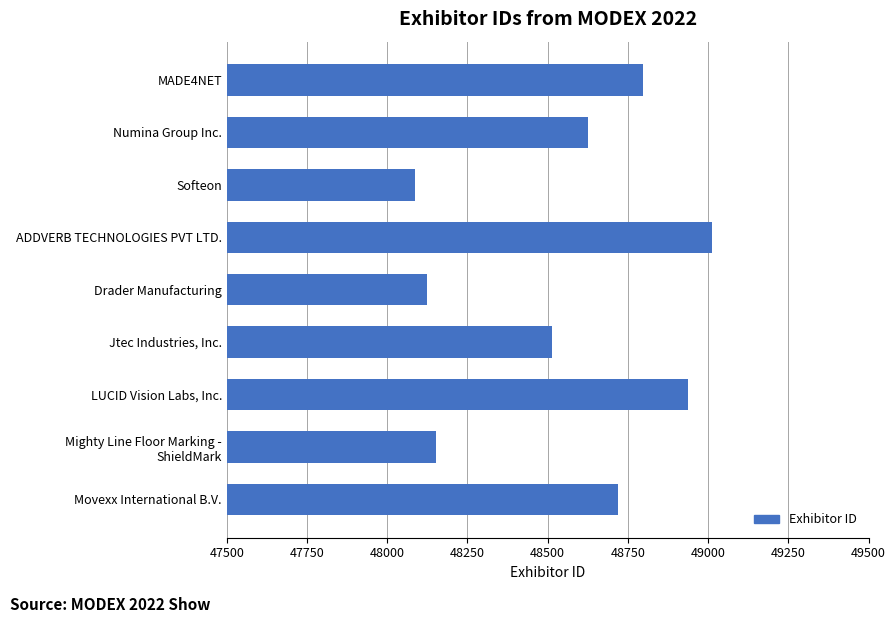

Where is the data nearest to the value 48549?

Jtec Industries, Inc.